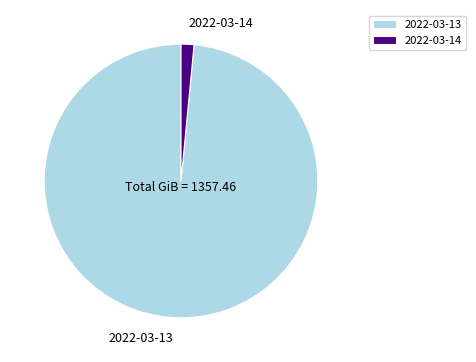

Is it true that 2022-03-13 is 98% of the pie?

True